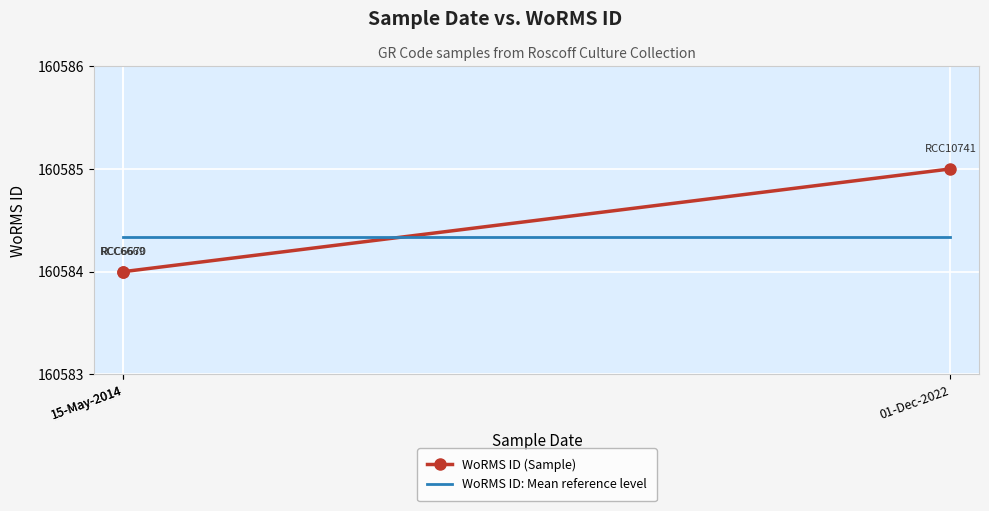

Where is WoRMS ID (Sample) nearest to the value 160584?

15-May-2014